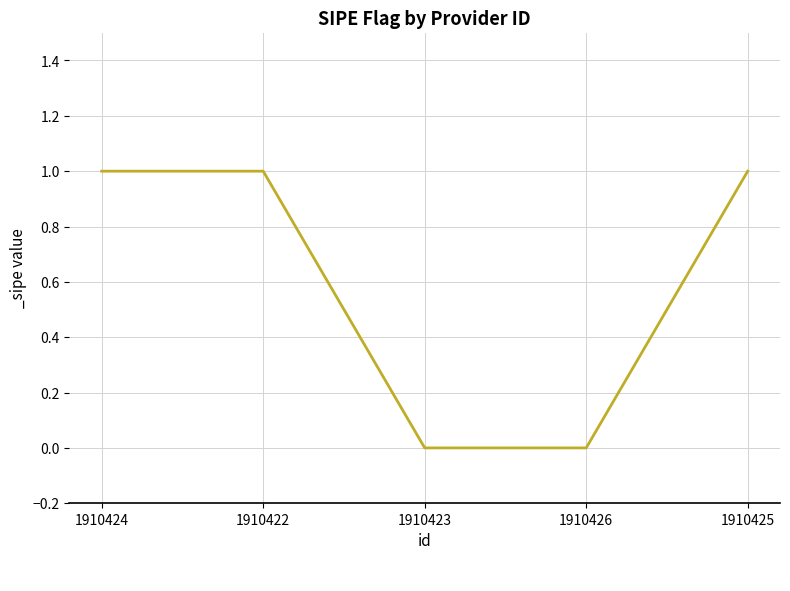

Which has a higher value, 1910424 or 1910423?

1910424